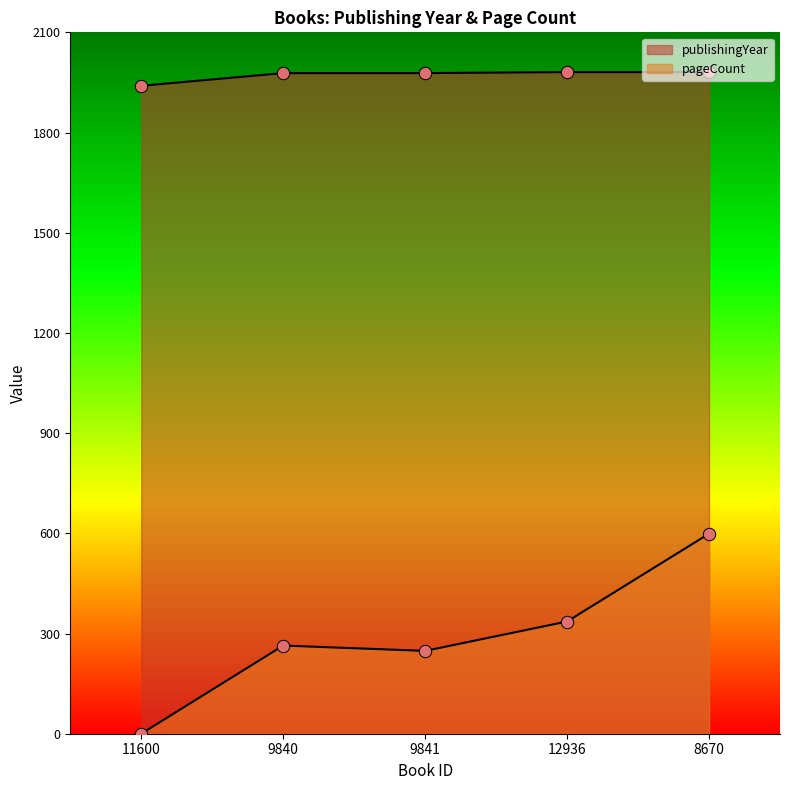

Which series has the widest spread of Y values?

pageCount